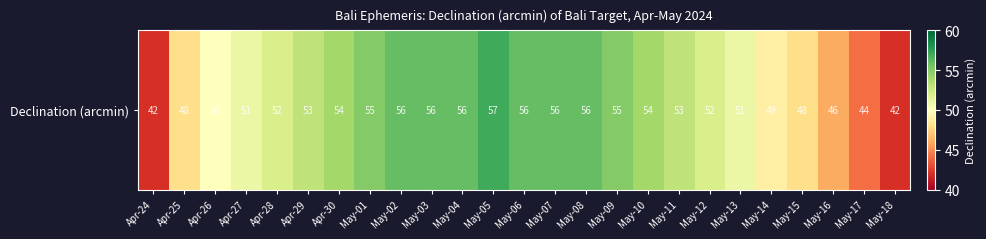

What is the minimum value shown in the chart?

42